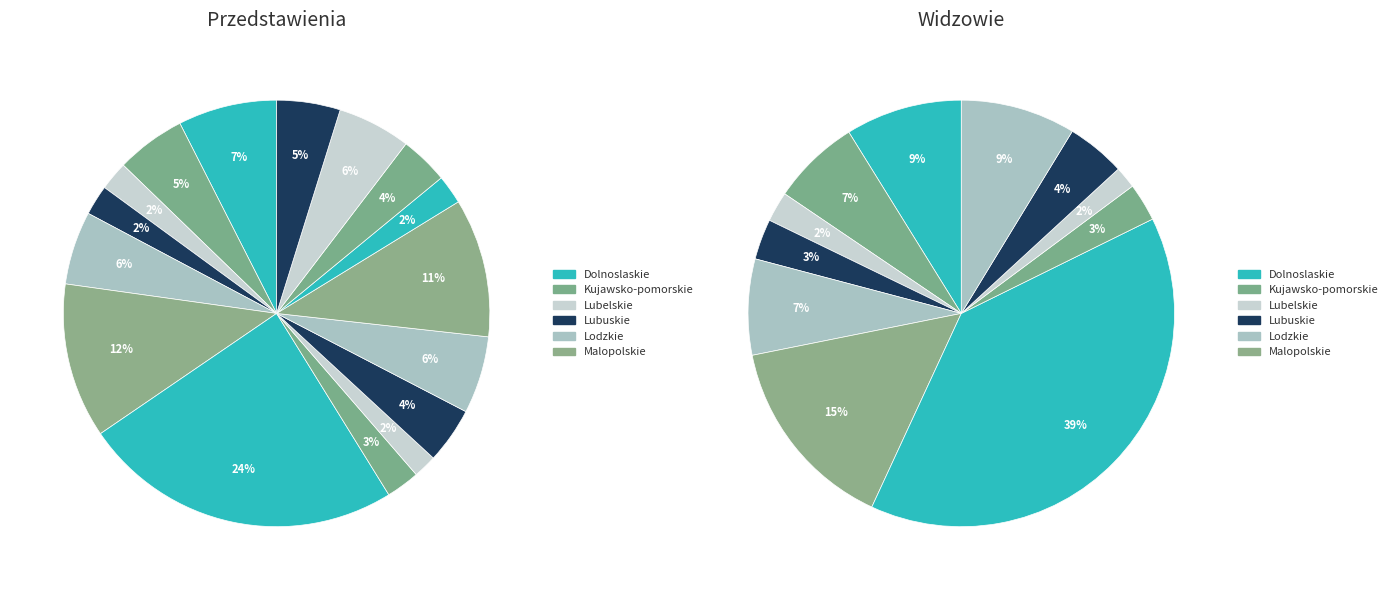

What is the spread (max minus min) of values at values_audience?

346153